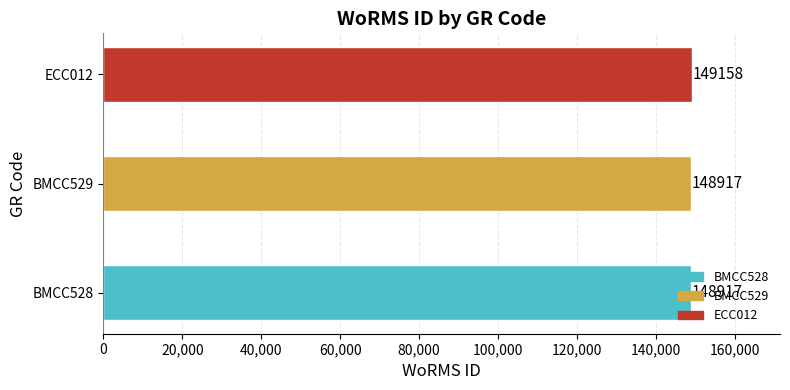

Count the number of values greater than 148917.

1